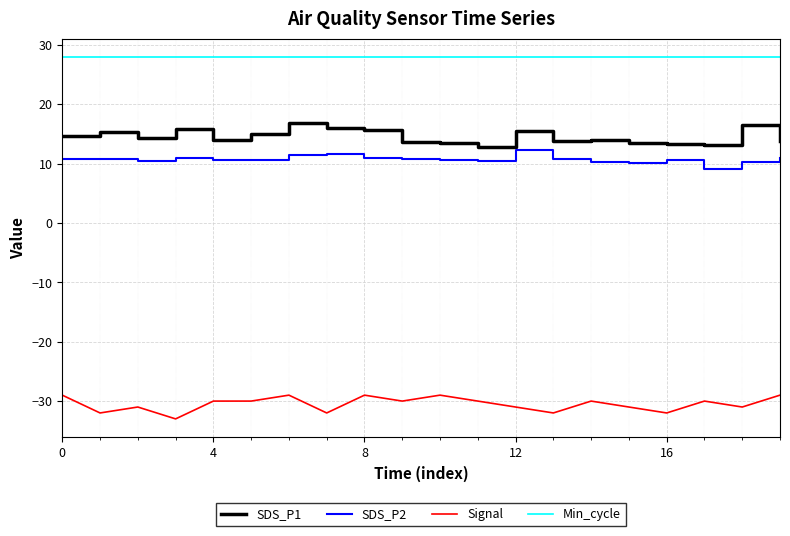

What is the maximum value shown in the chart?

28.0